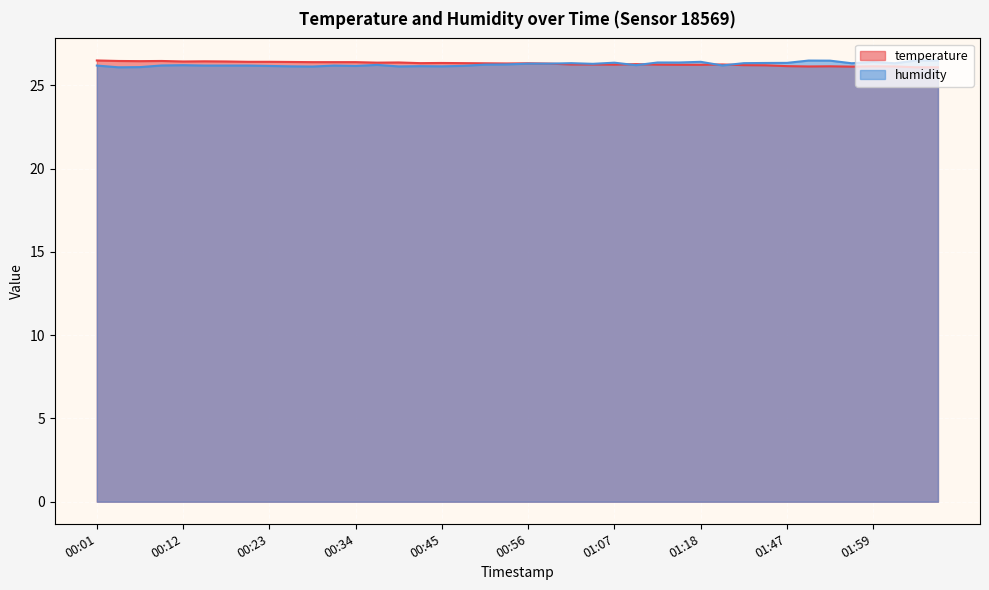

What is the spread (max minus min) of values at 00:28?

0.3